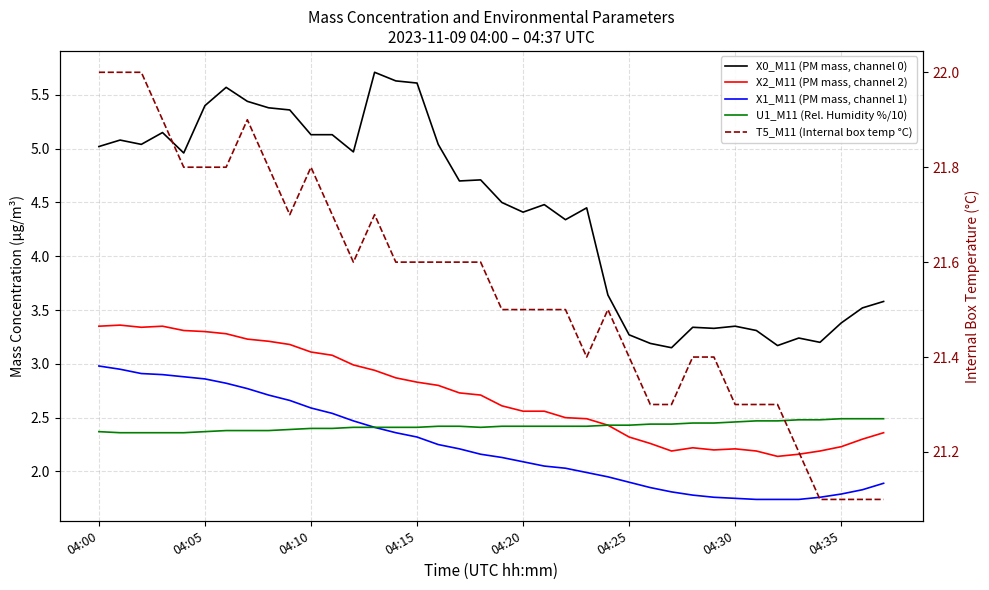

How many distinct data groups are displayed?

5